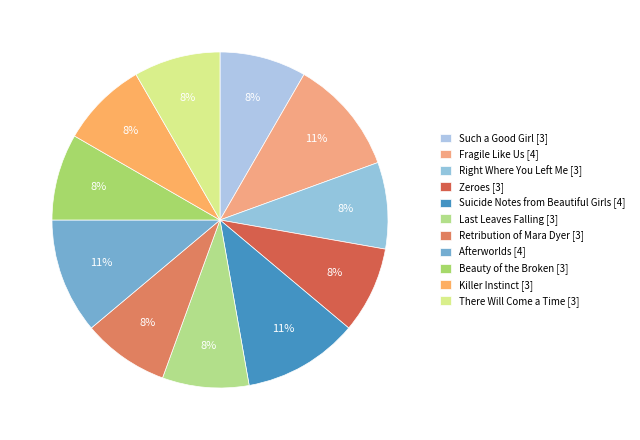

How many slices are in this pie chart?

11